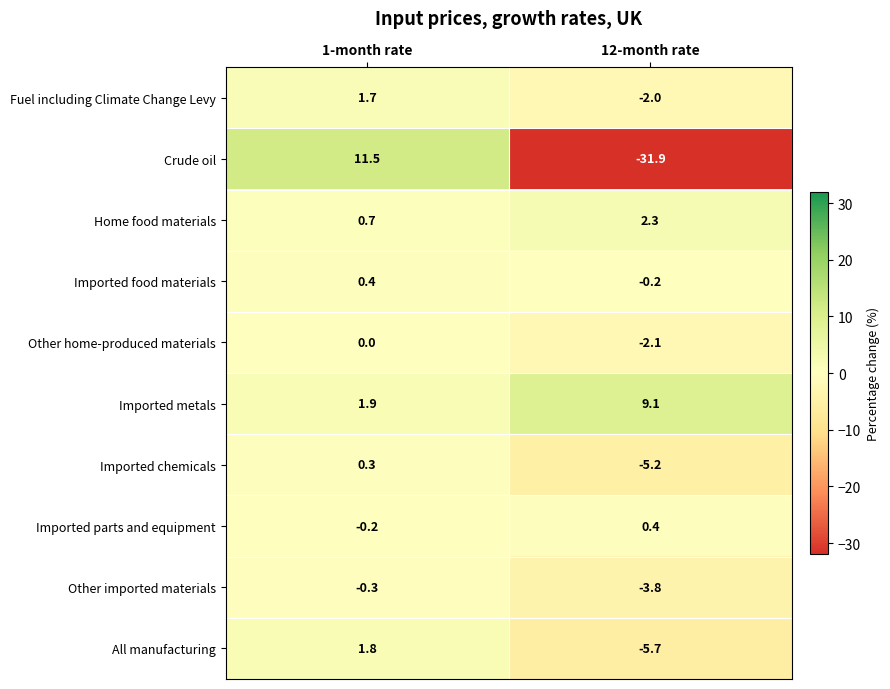

Reading left to right, extract all data points from this chart.

Fuel including Climate Change Levy: 1-month rate=1.7	12-month rate=-2.0
Crude oil: 1-month rate=11.5	12-month rate=-31.9
Home food materials: 1-month rate=0.7	12-month rate=2.3
Imported food materials: 1-month rate=0.4	12-month rate=-0.2
Other home-produced materials: 1-month rate=0.0	12-month rate=-2.1
Imported metals: 1-month rate=1.9	12-month rate=9.1
Imported chemicals: 1-month rate=0.3	12-month rate=-5.2
Imported parts and equipment: 1-month rate=-0.2	12-month rate=0.4
Other imported materials: 1-month rate=-0.3	12-month rate=-3.8
All manufacturing: 1-month rate=1.8	12-month rate=-5.7